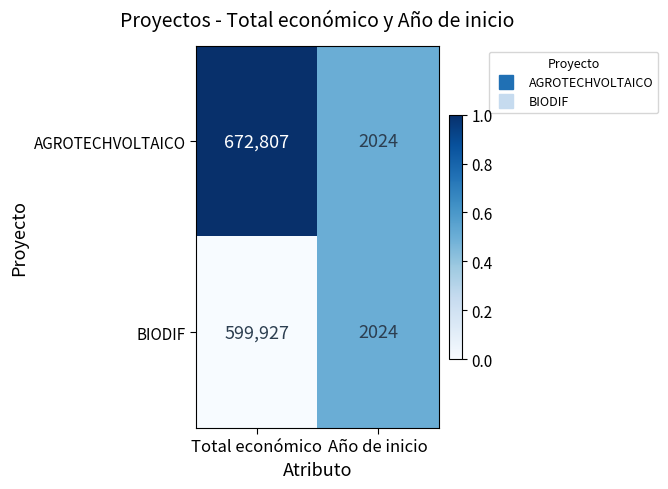

What is the sum of the BIODIF values at Año de inicio and Total económico?

601951